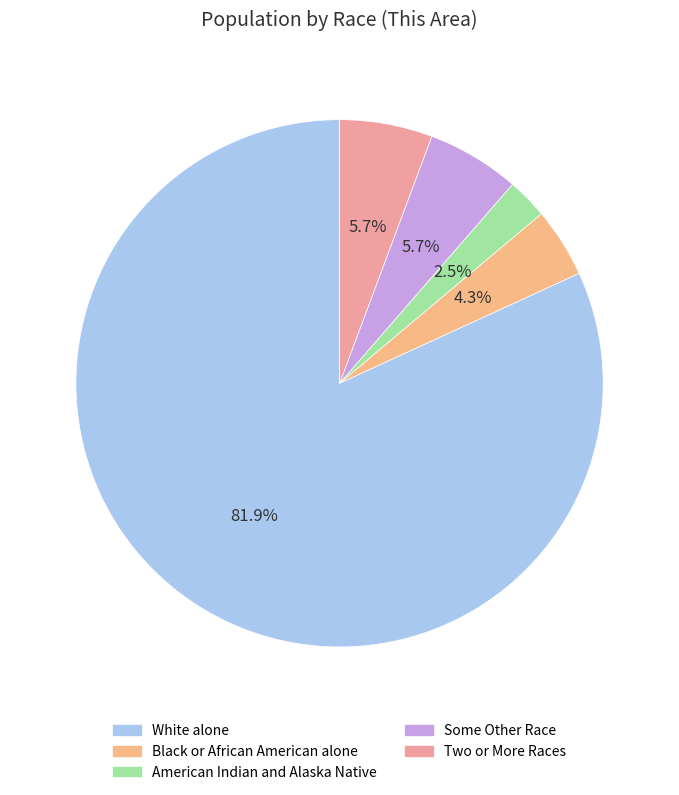

Which category has the biggest portion of the pie?

White alone